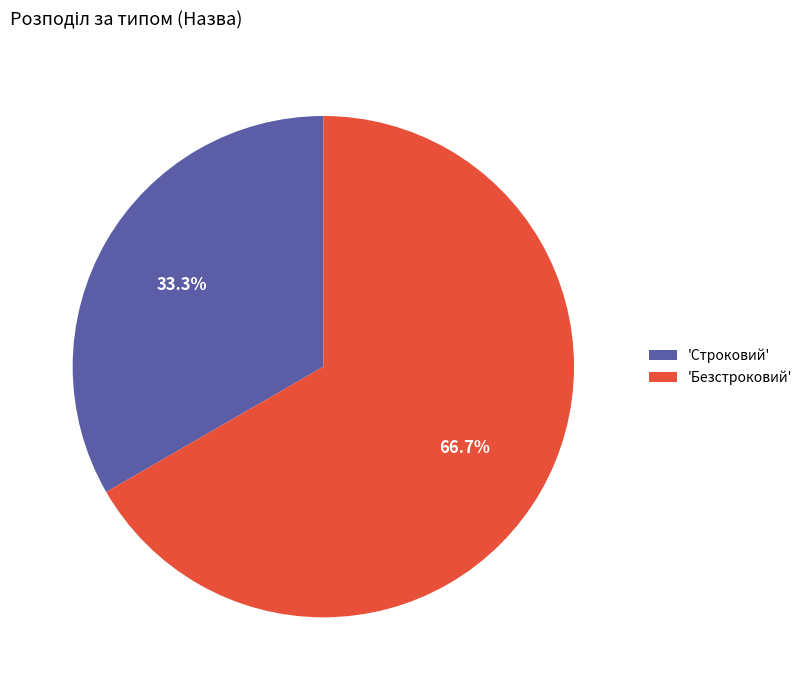

Rank the categories by value from lowest to highest.

'Строковий', 'Безстроковий'